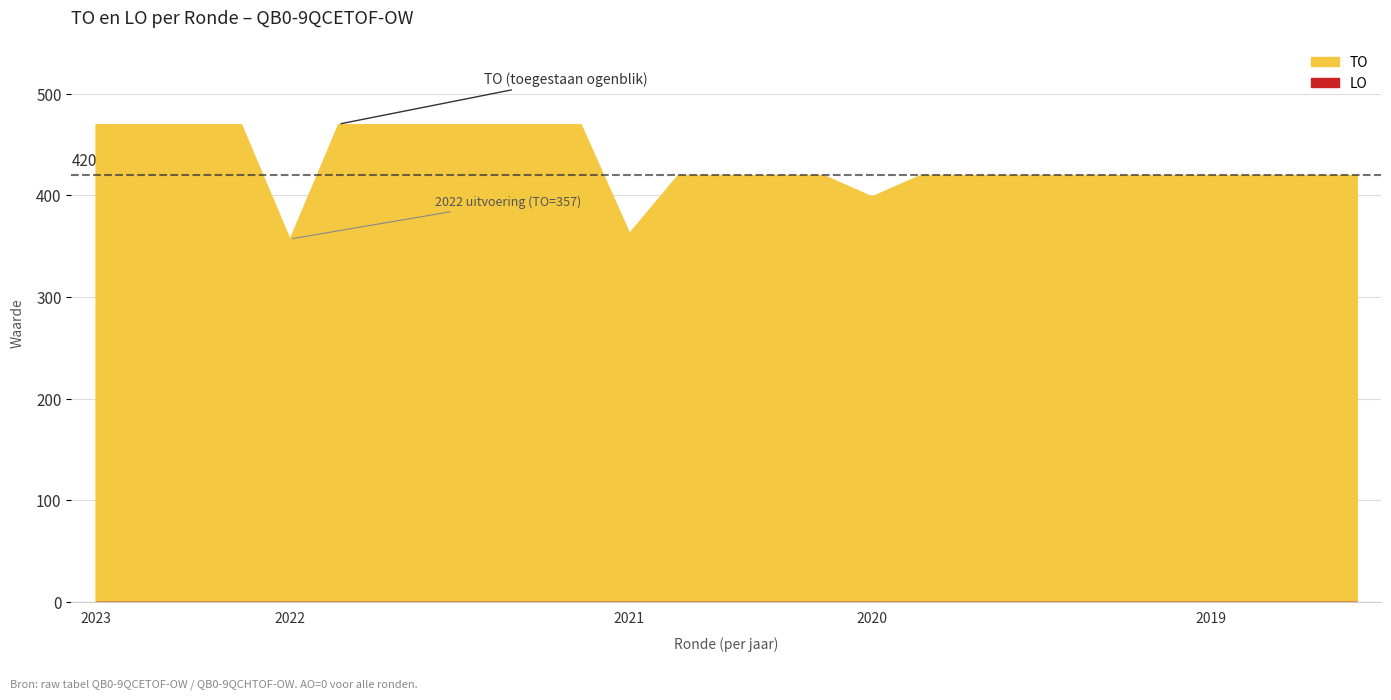

True or false: TO and LO cross at least once.

False